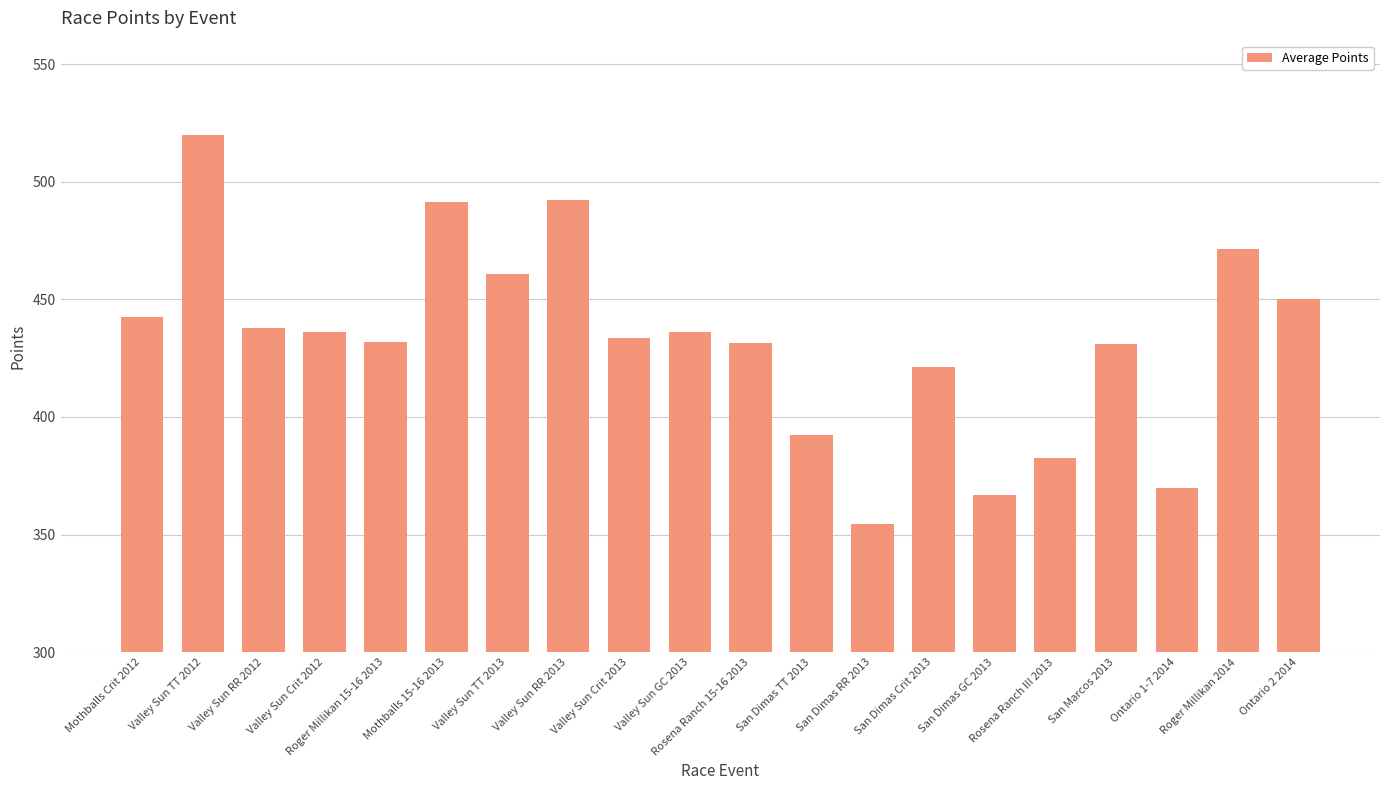

What is the ratio of the value at San Dimas Crit 2013 to the value at Mothballs 15-16 2013?

0.9